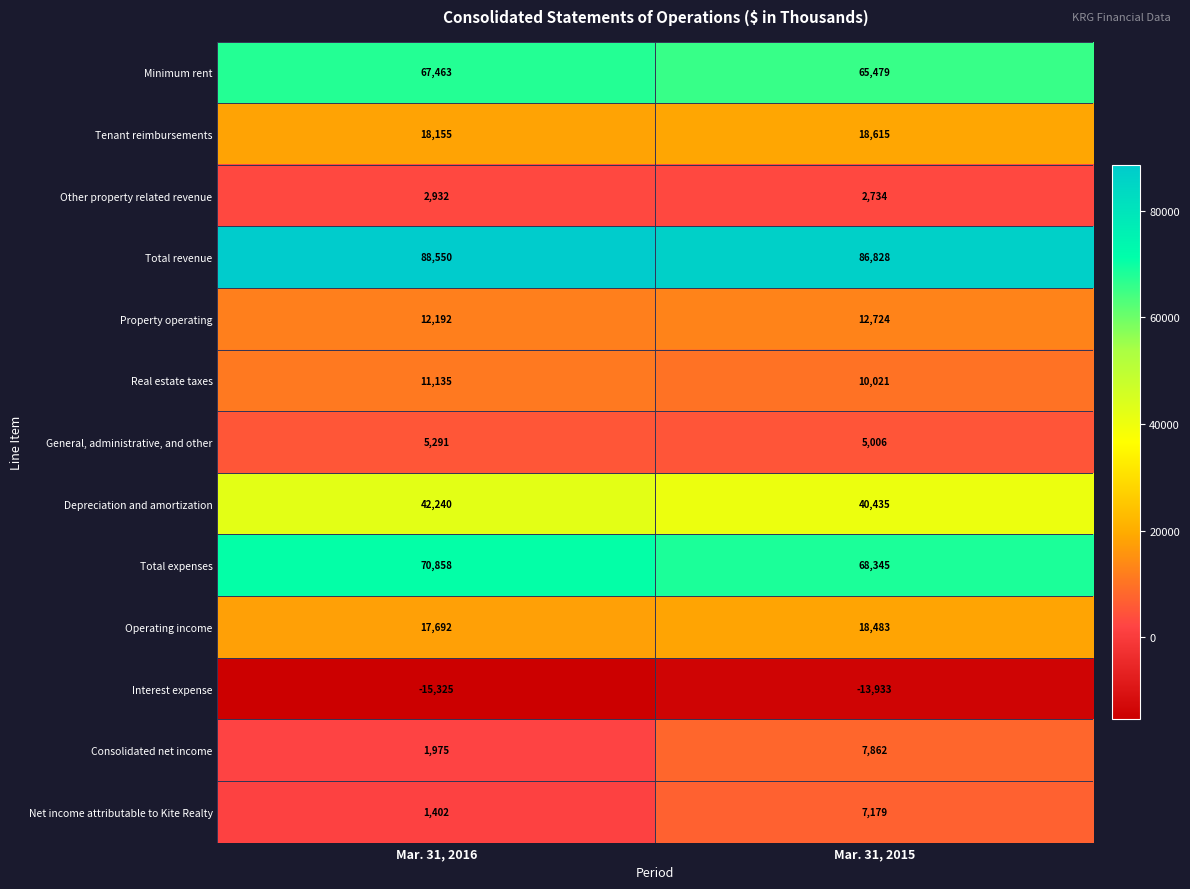

At Mar. 31, 2016, list the series in order from smallest to largest.

Interest expense, Net income attributable to Kite Realty, Consolidated net income, Other property related revenue, General, administrative, and other, Real estate taxes, Property operating, Operating income, Tenant reimbursements, Depreciation and amortization, Minimum rent, Total expenses, Total revenue